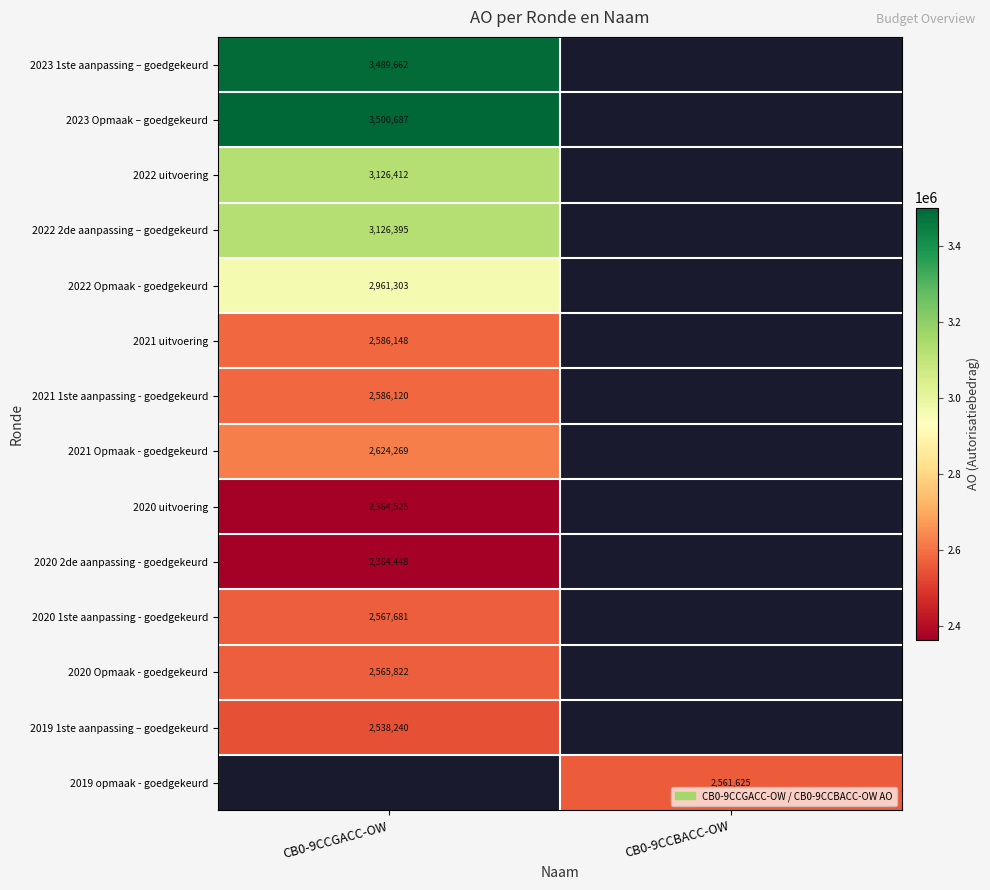

True or false: 2023 1ste aanpassing – goedgekeurd has a value of 3489662 at CB0-9CCGACC-OW.

True